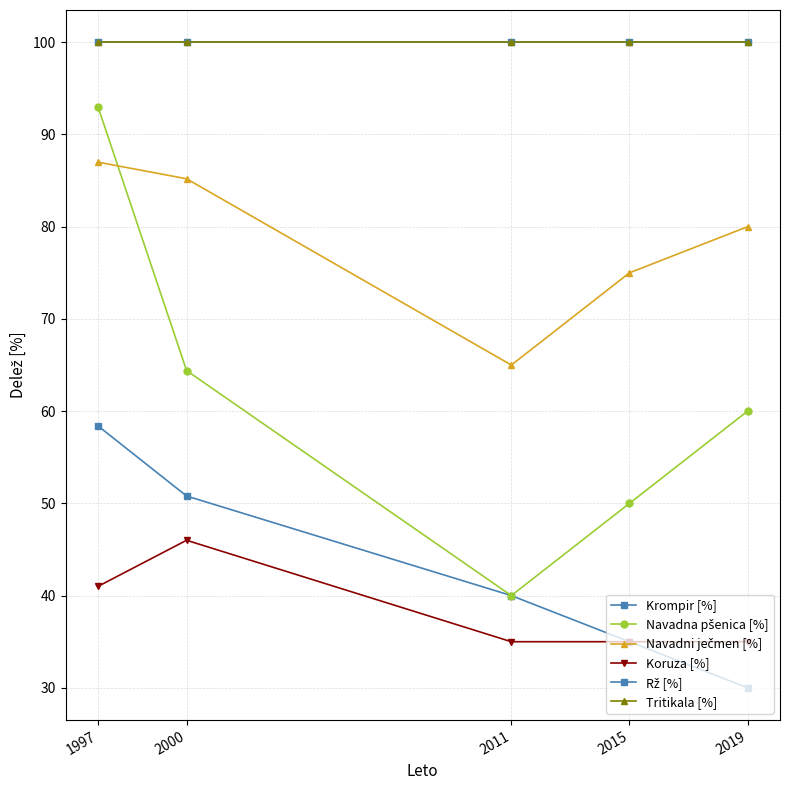

Reading left to right, transcribe all the data shown in this chart.

Krompir [%]: 58.4	50.8	40.0	35.0	30.0
Navadna pšenica [%]: 93.0	64.4	40.0	50.0	60.0
Navadni ječmen [%]: 87.0	85.2	65.0	75.0	80.0
Koruza [%]: 41.0	46.0	35.0	35.0	35.0
Rž [%]: 100.0	100.0	100.0	100.0	100.0
Tritikala [%]: 100.0	100.0	100.0	100.0	100.0